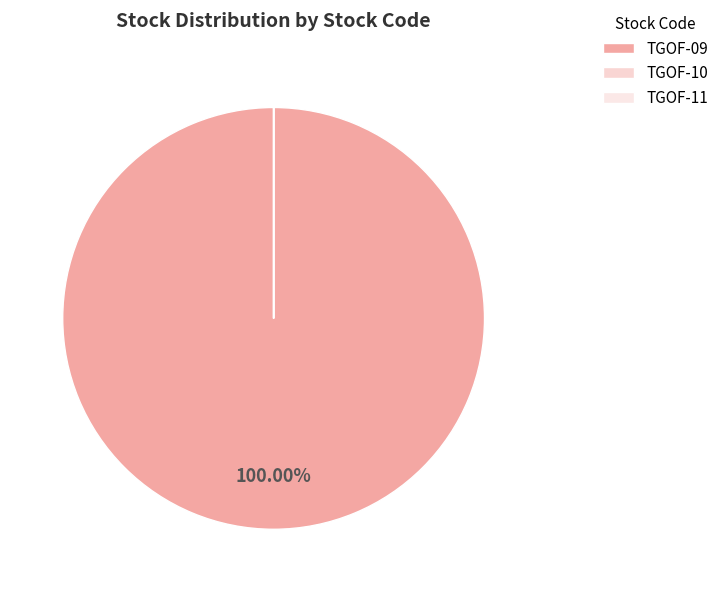

Count the number of slices in the pie.

3